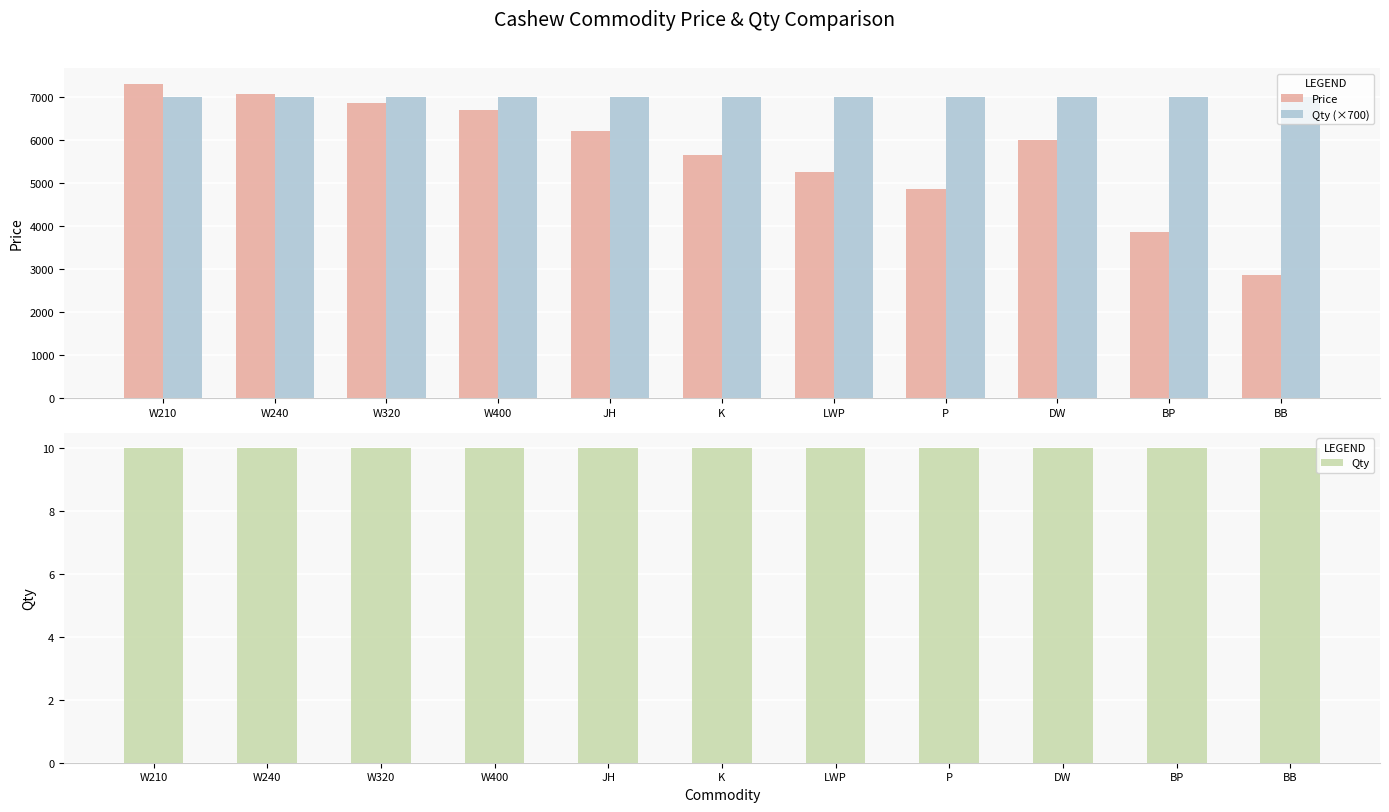

List the series in order of their overall mean, highest first.

Qty (×700), Price, Qty